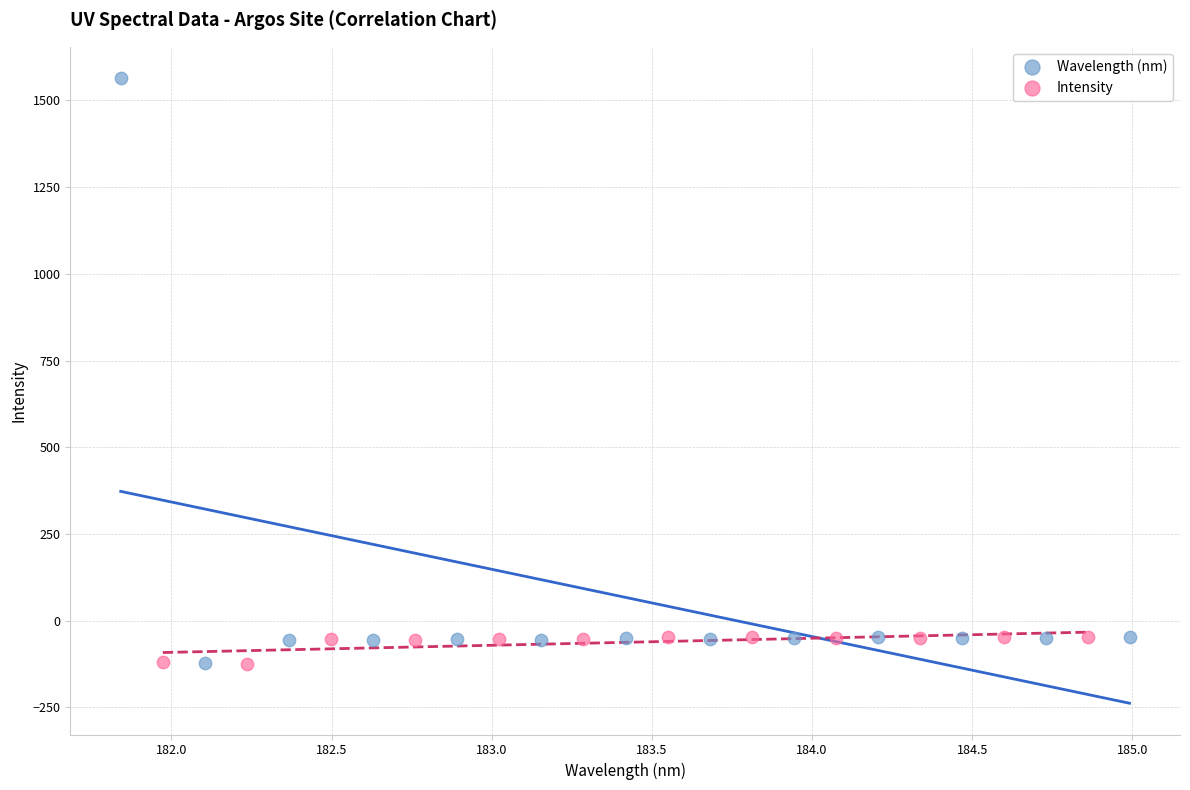

Which series contains the highest Y value?

Wavelength (nm)